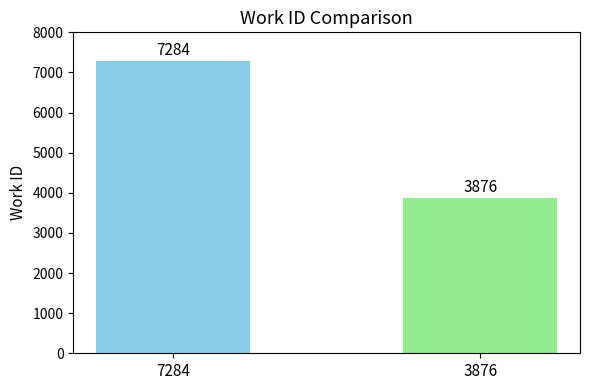

Reading right to left, extract all data points from this chart.

3876=3876	7284=7284